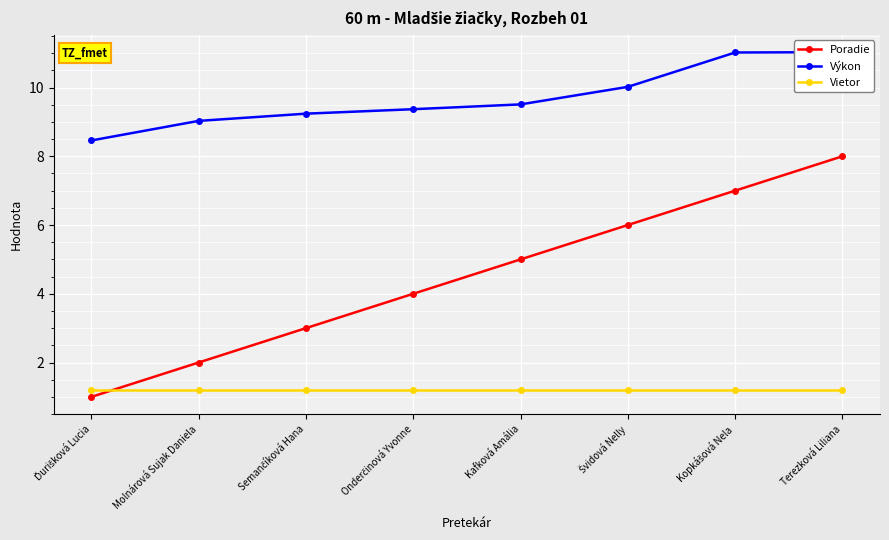

Count the number of categories in the chart.

8